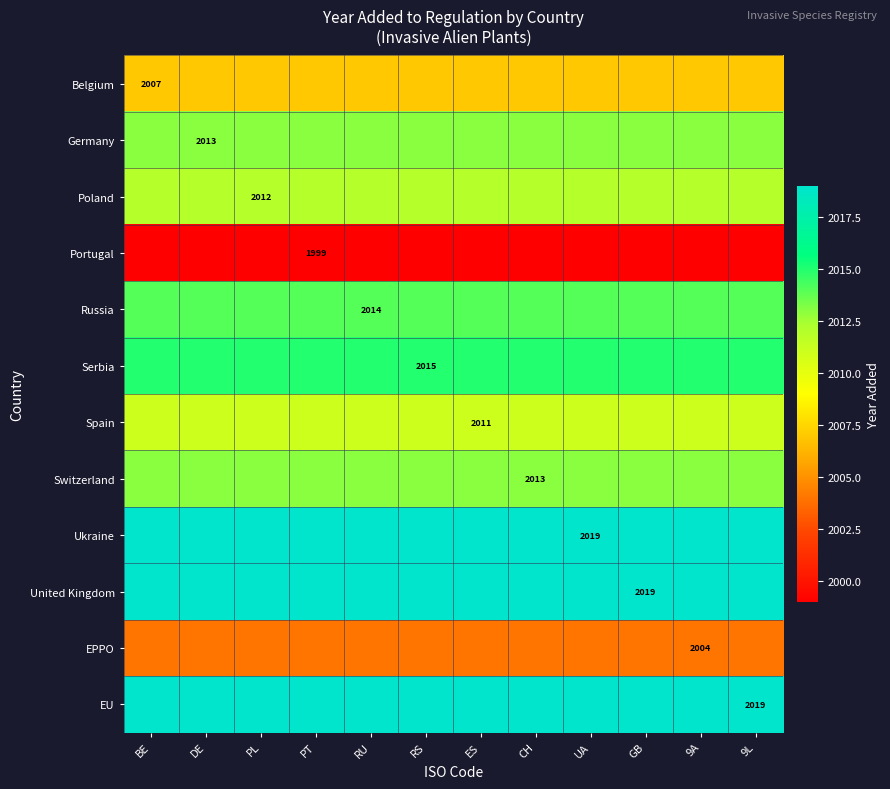

What is the sum of all United Kingdom values?

24228